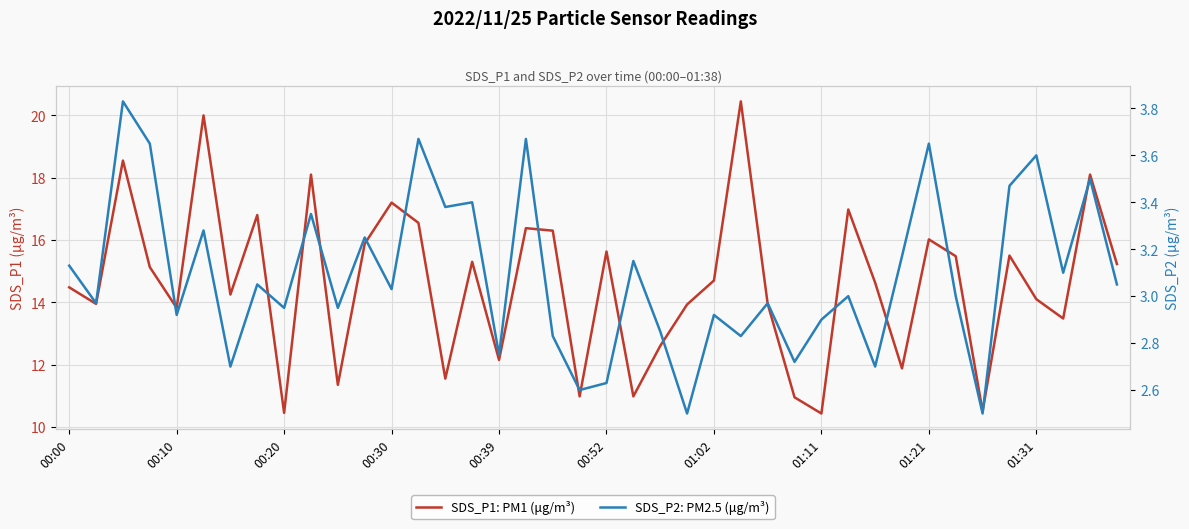

What is the sum of the SDS_P2: PM2.5 (μg/m³) values at 13 and 00:39?

6.6